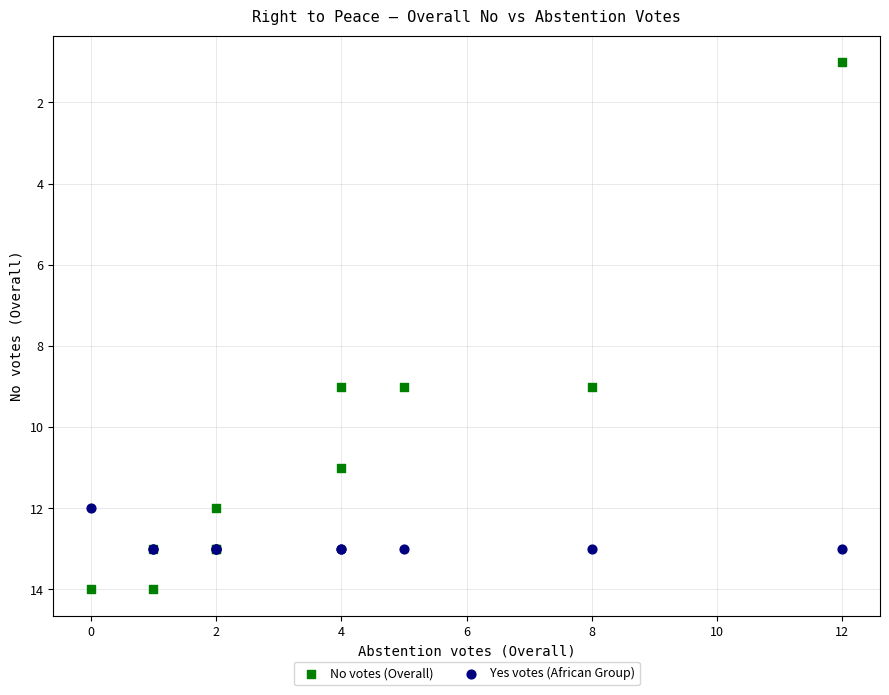

Which series contains the lowest Y value?

No votes (Overall)